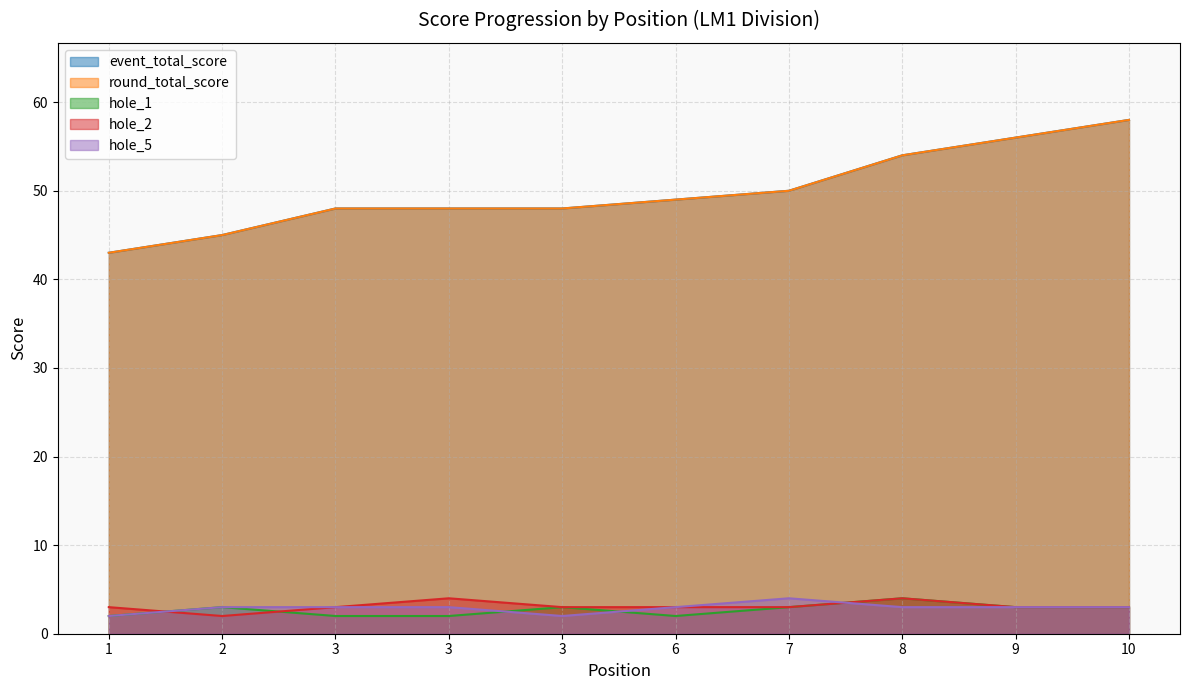

Reading left to right, extract all data points from this chart.

event_total_score: 1=43	2=45	3=48	3=48	3=48	6=49	7=50	8=54	9=56	10=58
round_total_score: 1=43	2=45	3=48	3=48	3=48	6=49	7=50	8=54	9=56	10=58
hole_1: 1=2	2=3	3=2	3=2	3=3	6=2	7=3	8=4	9=3	10=3
hole_2: 1=3	2=2	3=3	3=4	3=3	6=3	7=3	8=4	9=3	10=3
hole_5: 1=2	2=3	3=3	3=3	3=2	6=3	7=4	8=3	9=3	10=3